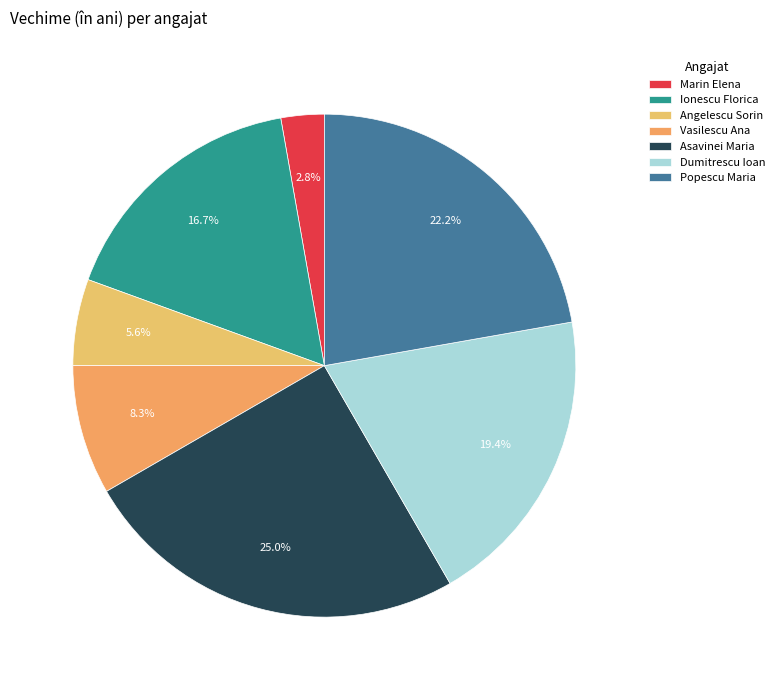

What percentage do Vasilescu Ana and Asavinei Maria together represent?

33.3%